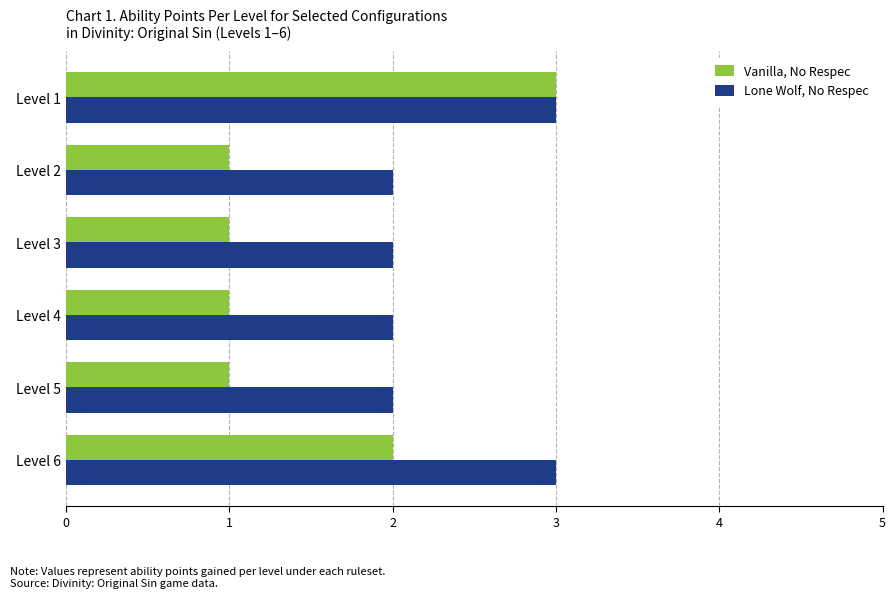

True or false: Lone Wolf, No Respec has a value of 3 at Level 1.

True